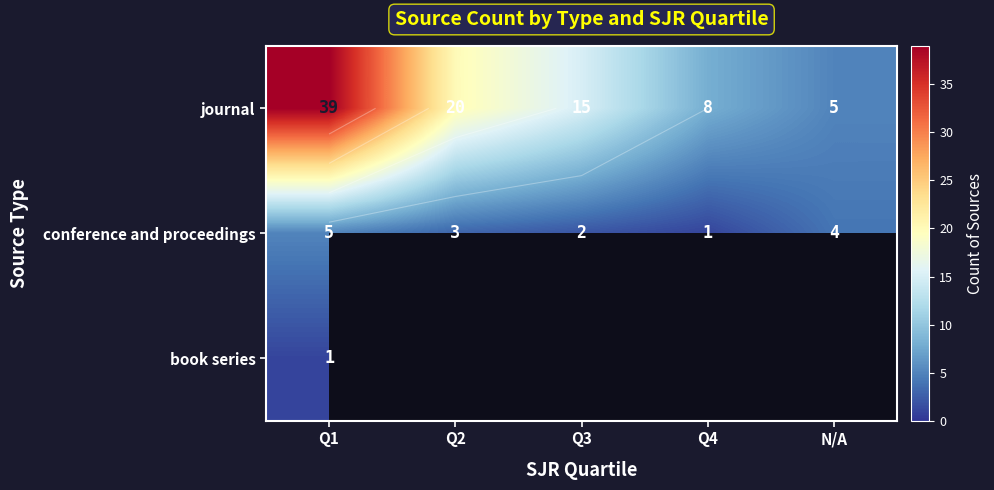

Which category has the lowest value across all series?

Q2